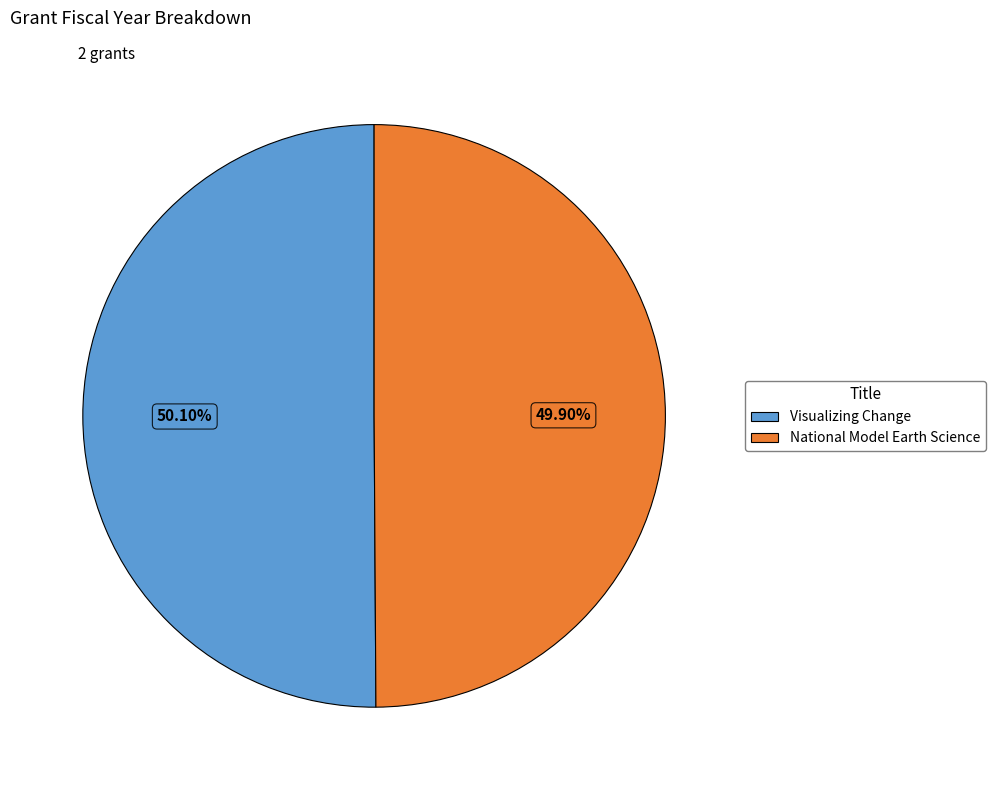

Is there a majority slice in this chart?

Yes